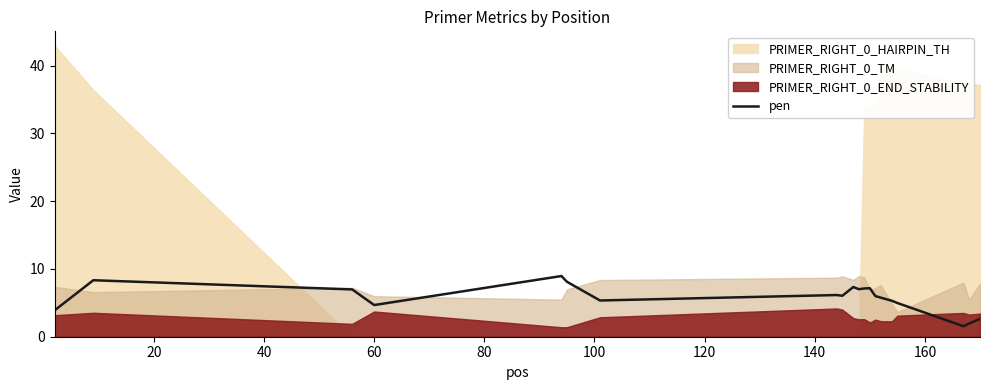

Where is the first local minimum?

60